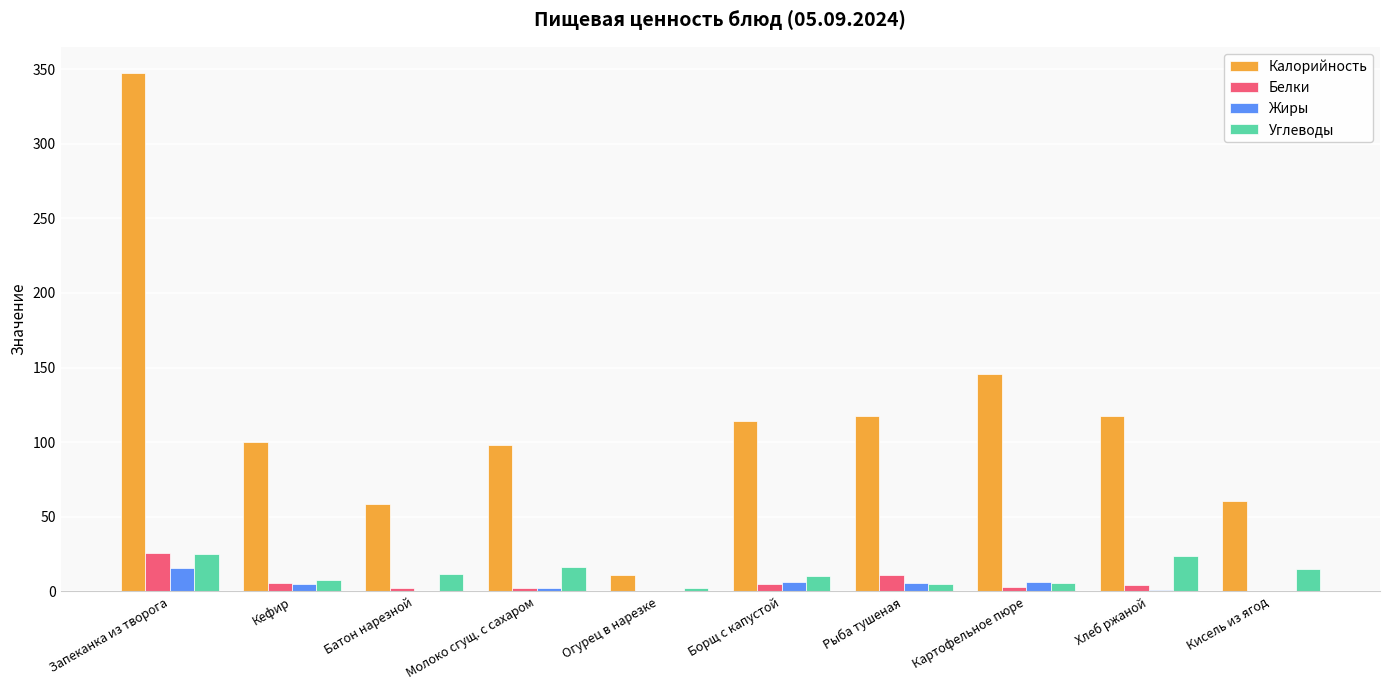

At which category is the sum across all series the highest?

Запеканка из творога